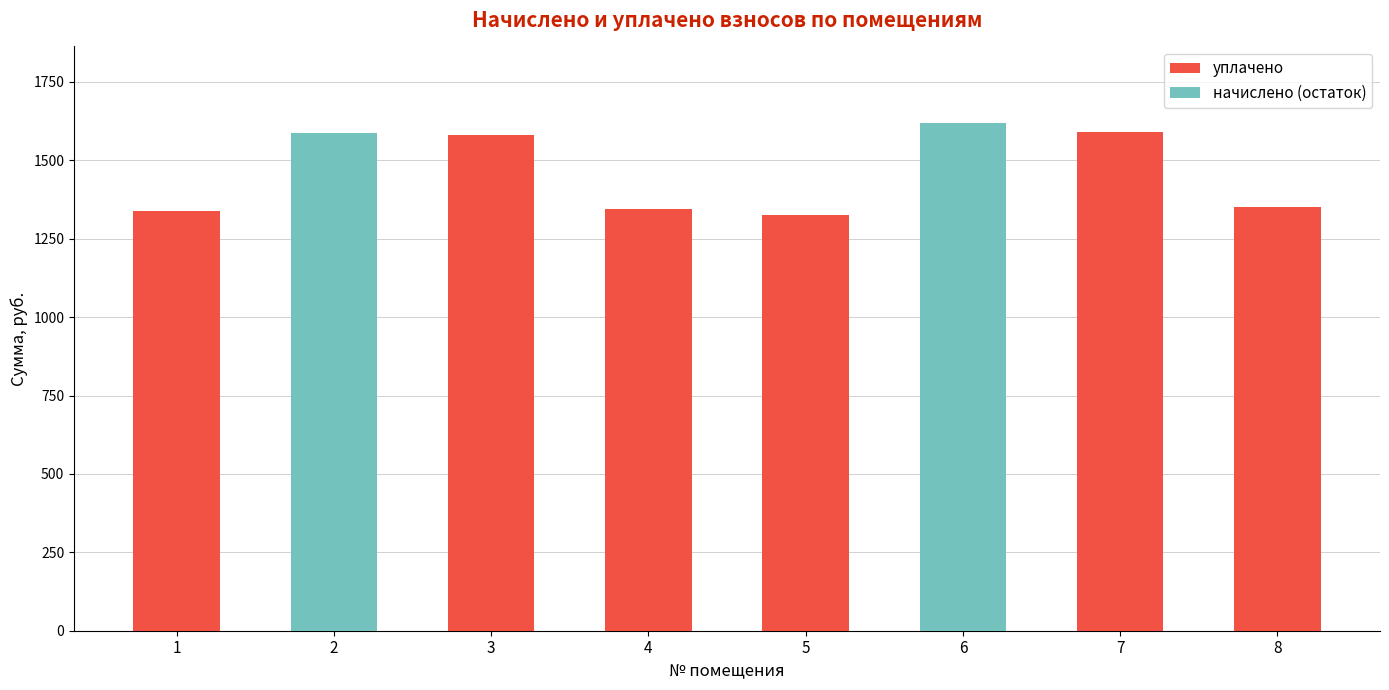

How many data points in уплачено are above 1343?

4